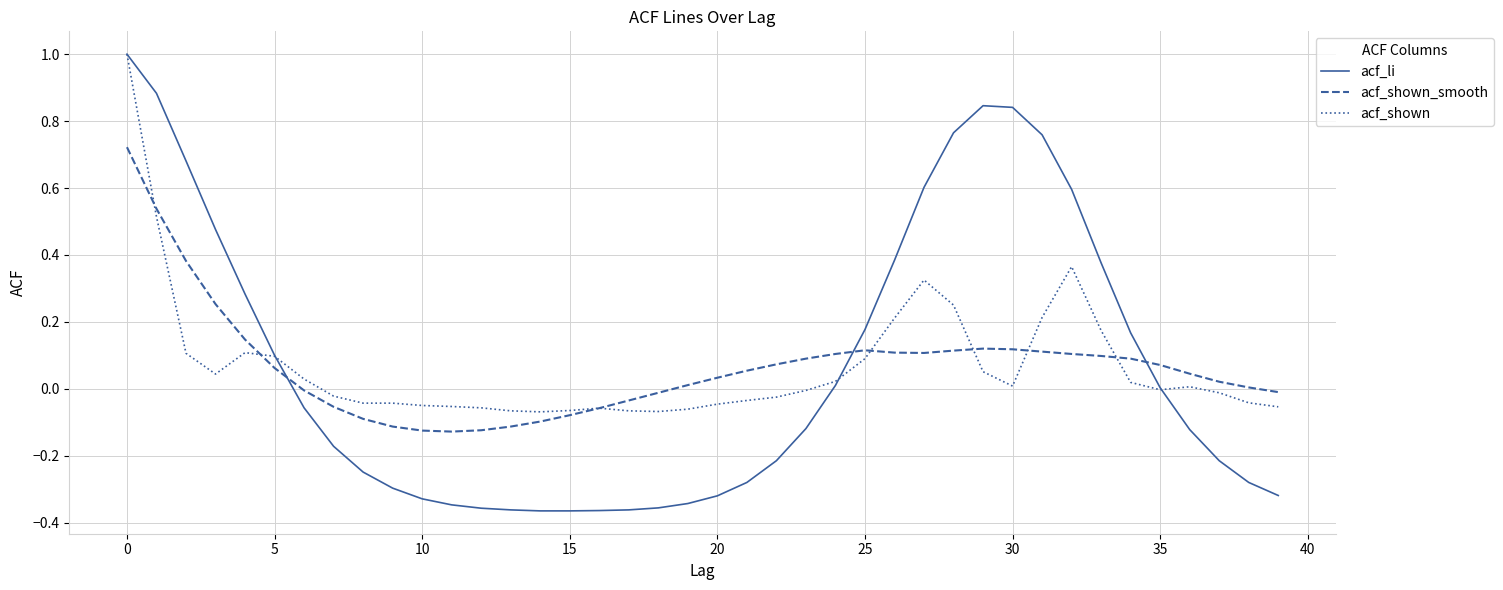

True or false: acf_shown_smooth and acf_li cross at least once.

True